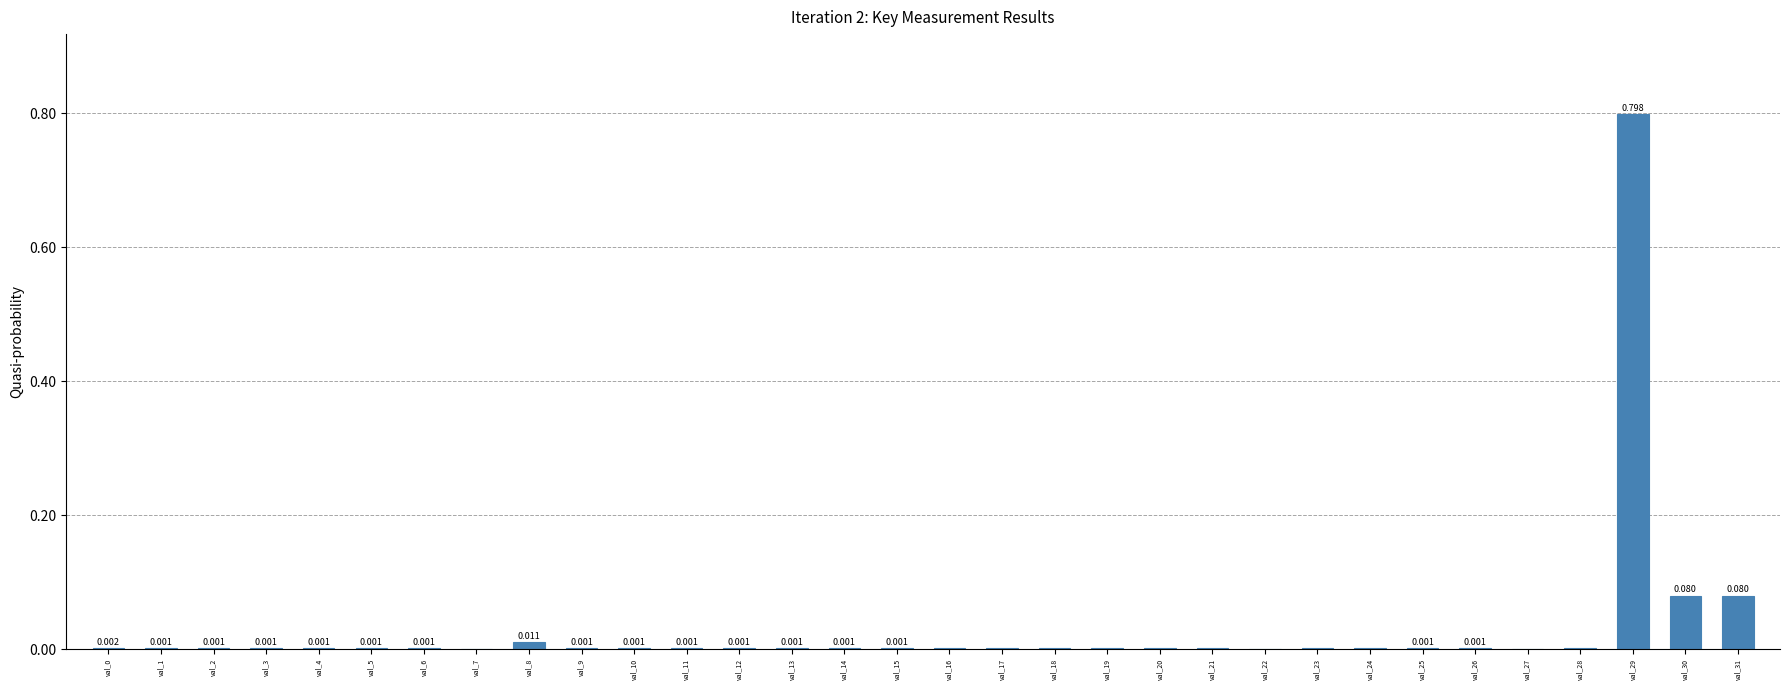

Are the bars horizontal?

No